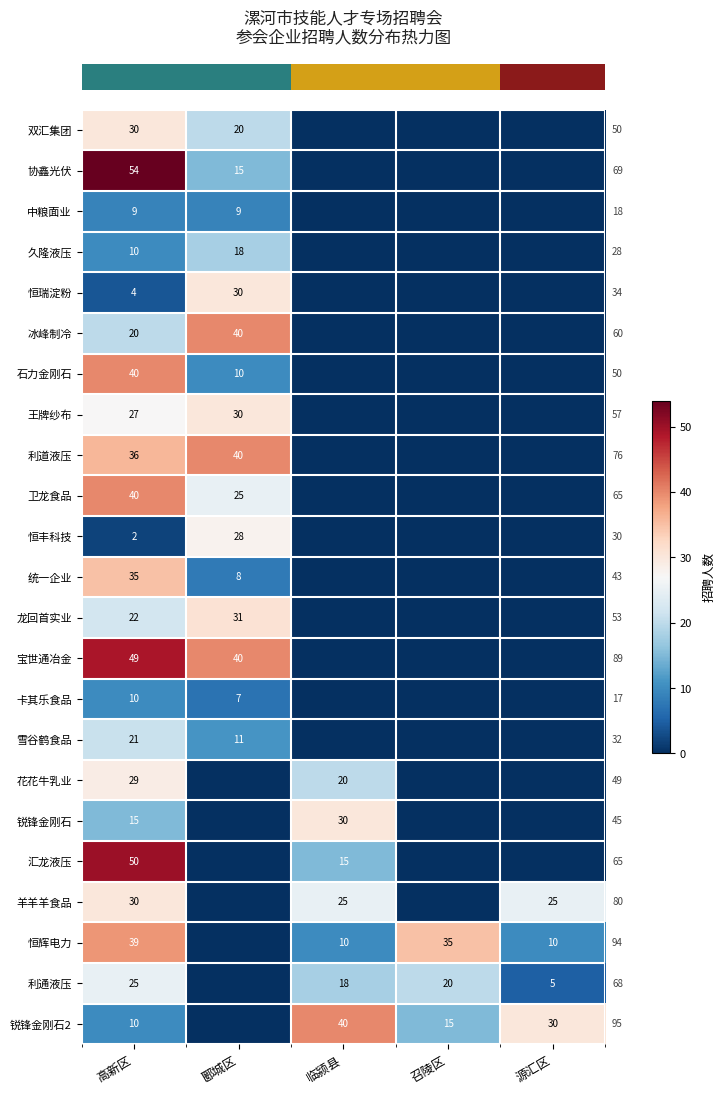

How many data points does each series have?

5